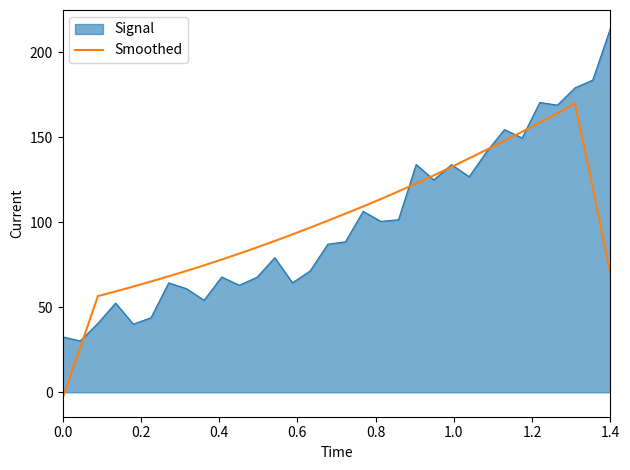

Which series has the widest spread of values?

Signal